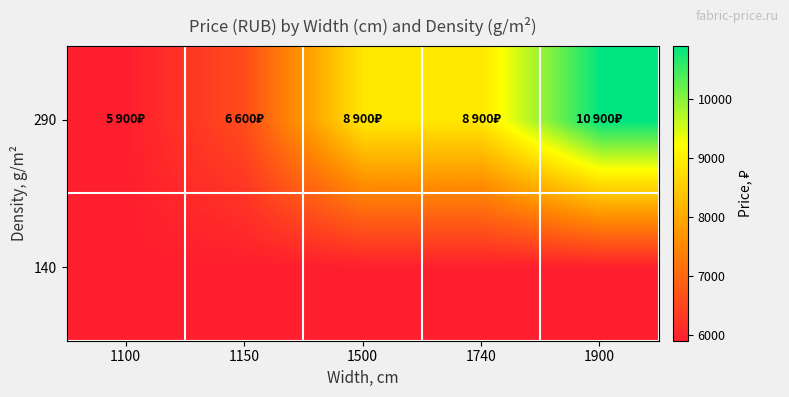

At 1100, list the series in order from largest to smallest.

140, 290